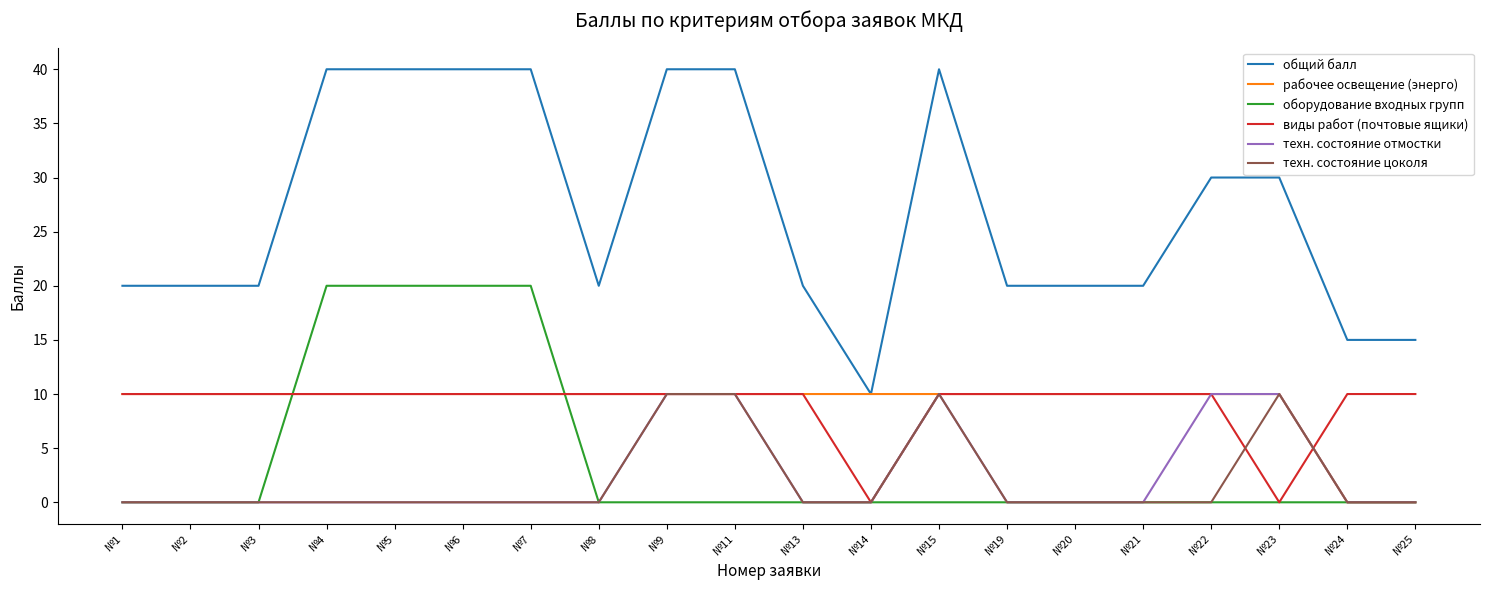

Reading left to right, what are all the values shown in this chart?

общий балл: №1=20	№2=20	№3=20	№4=40	№5=40	№6=40	№7=40	№8=20	№9=40	№11=40	№13=20	№14=10	№15=40	№19=20	№20=20	№21=20	№22=30	№23=30	№24=15	№25=15
рабочее освещение (энерго): №1=10	№2=10	№3=10	№4=10	№5=10	№6=10	№7=10	№8=10	№9=10	№11=10	№13=10	№14=10	№15=10	№19=10	№20=10	№21=10	№22=10	№23=10	№24=0	№25=0
оборудование входных групп: №1=0	№2=0	№3=0	№4=20	№5=20	№6=20	№7=20	№8=0	№9=0	№11=0	№13=0	№14=0	№15=0	№19=0	№20=0	№21=0	№22=0	№23=0	№24=0	№25=0
виды работ (почтовые ящики): №1=10	№2=10	№3=10	№4=10	№5=10	№6=10	№7=10	№8=10	№9=10	№11=10	№13=10	№14=0	№15=10	№19=10	№20=10	№21=10	№22=10	№23=0	№24=10	№25=10
техн. состояние отмостки: №1=0	№2=0	№3=0	№4=0	№5=0	№6=0	№7=0	№8=0	№9=10	№11=10	№13=0	№14=0	№15=10	№19=0	№20=0	№21=0	№22=10	№23=10	№24=0	№25=0
техн. состояние цоколя: №1=0	№2=0	№3=0	№4=0	№5=0	№6=0	№7=0	№8=0	№9=10	№11=10	№13=0	№14=0	№15=10	№19=0	№20=0	№21=0	№22=0	№23=10	№24=0	№25=0